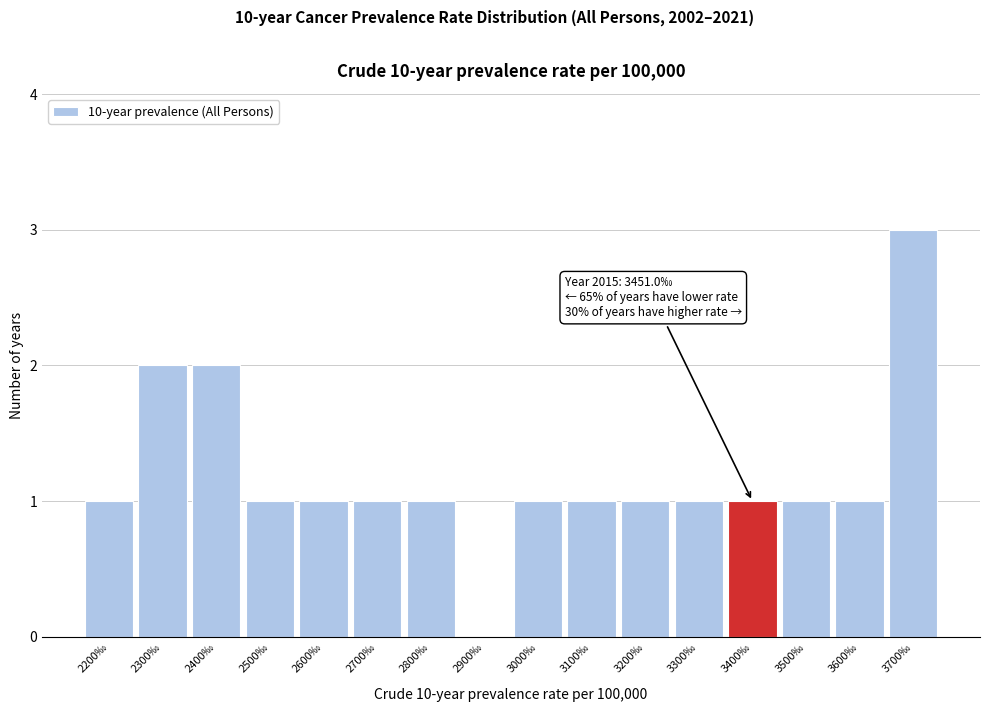

Reading right to left, transcribe all the data shown in this chart.

3700‰=3	3600‰=1	3500‰=1	3400‰=1	3300‰=1	3200‰=1	3100‰=1	3000‰=1	2900‰=0	2800‰=1	2700‰=1	2600‰=1	2500‰=1	2400‰=2	2300‰=2	2200‰=1